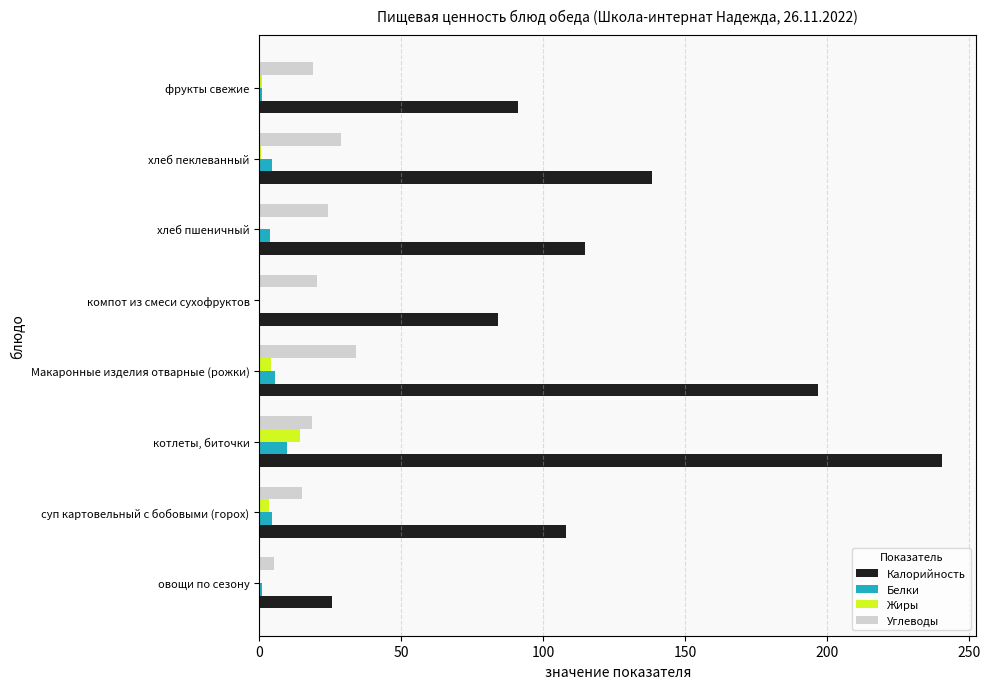

Which series has the largest total across all categories?

Калорийность